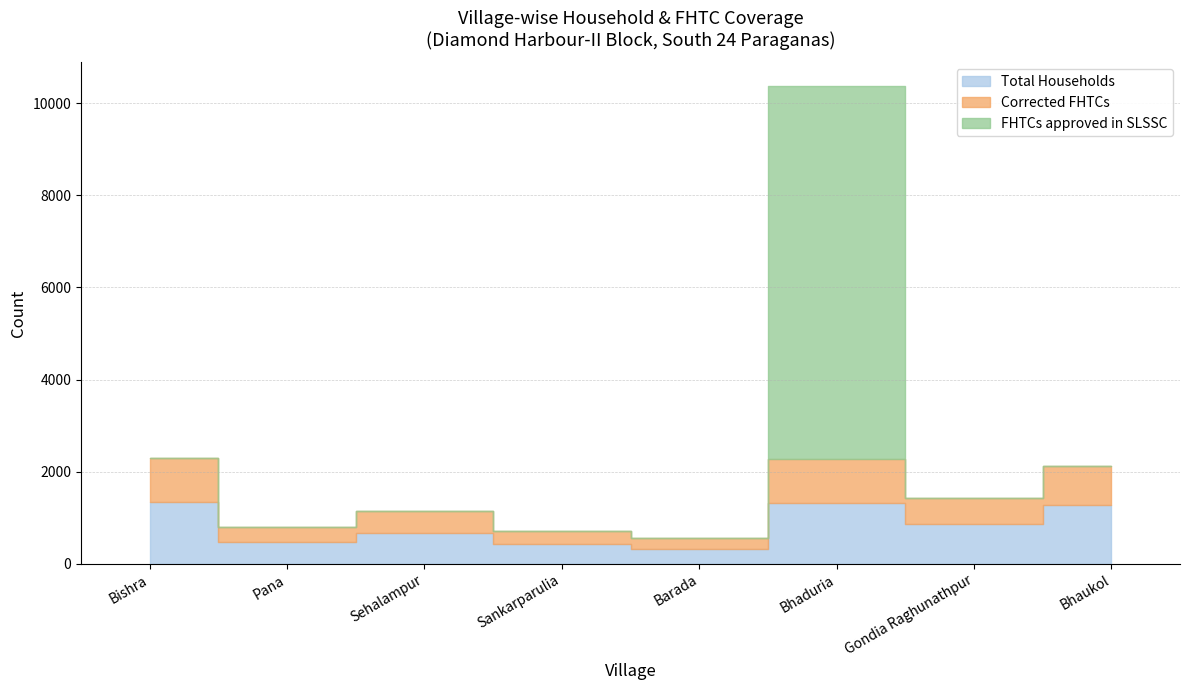

What is the highest value of the Total Households series?

1334